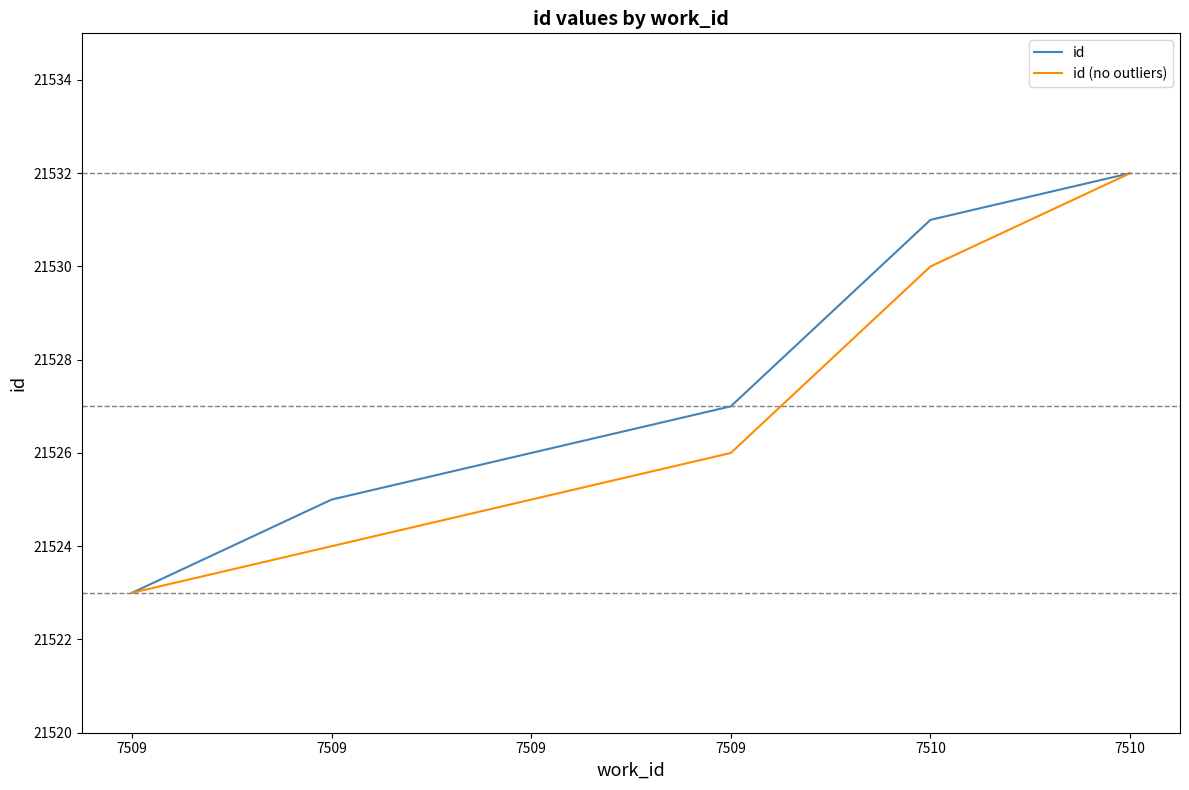

Is it true that id (no outliers) equals 21524 at 7509?

True